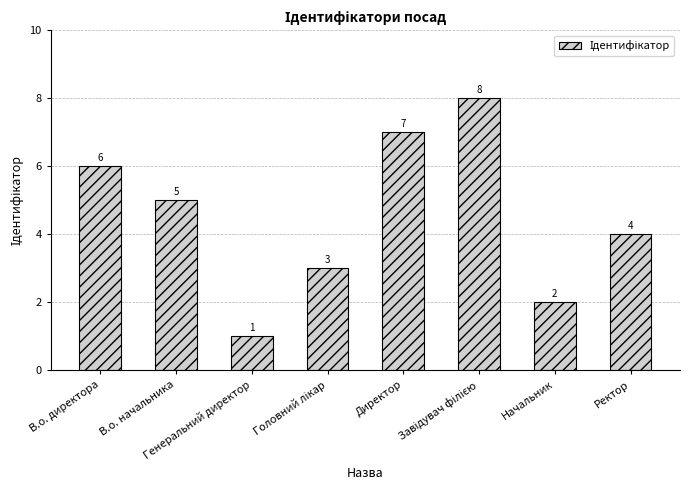

What is the difference between the second highest and second lowest values?

5